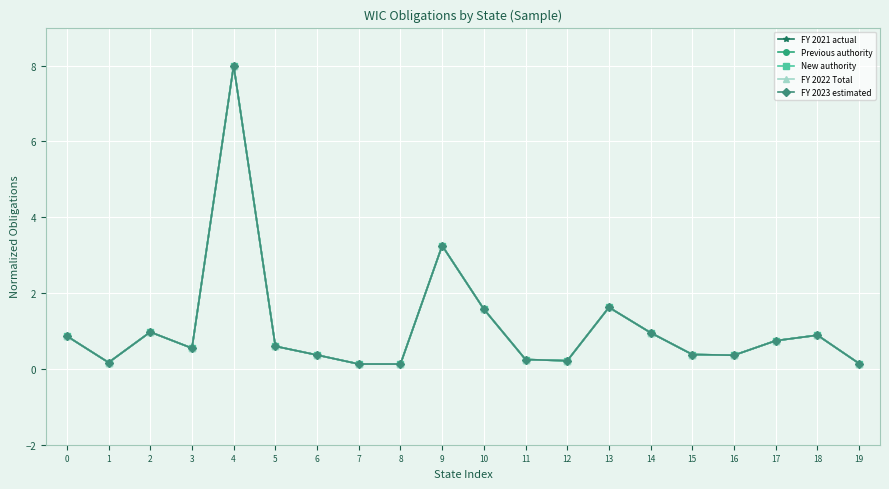

Where is the first local minimum for Previous authority?

1